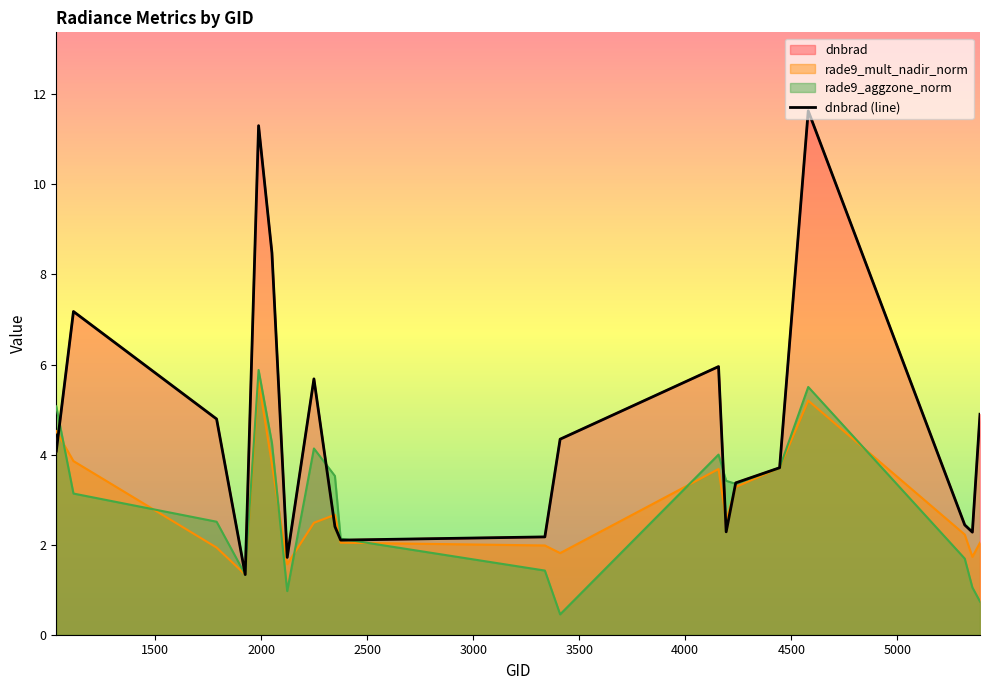

True or false: dnbrad has a value of 1.8 at 4157.

False